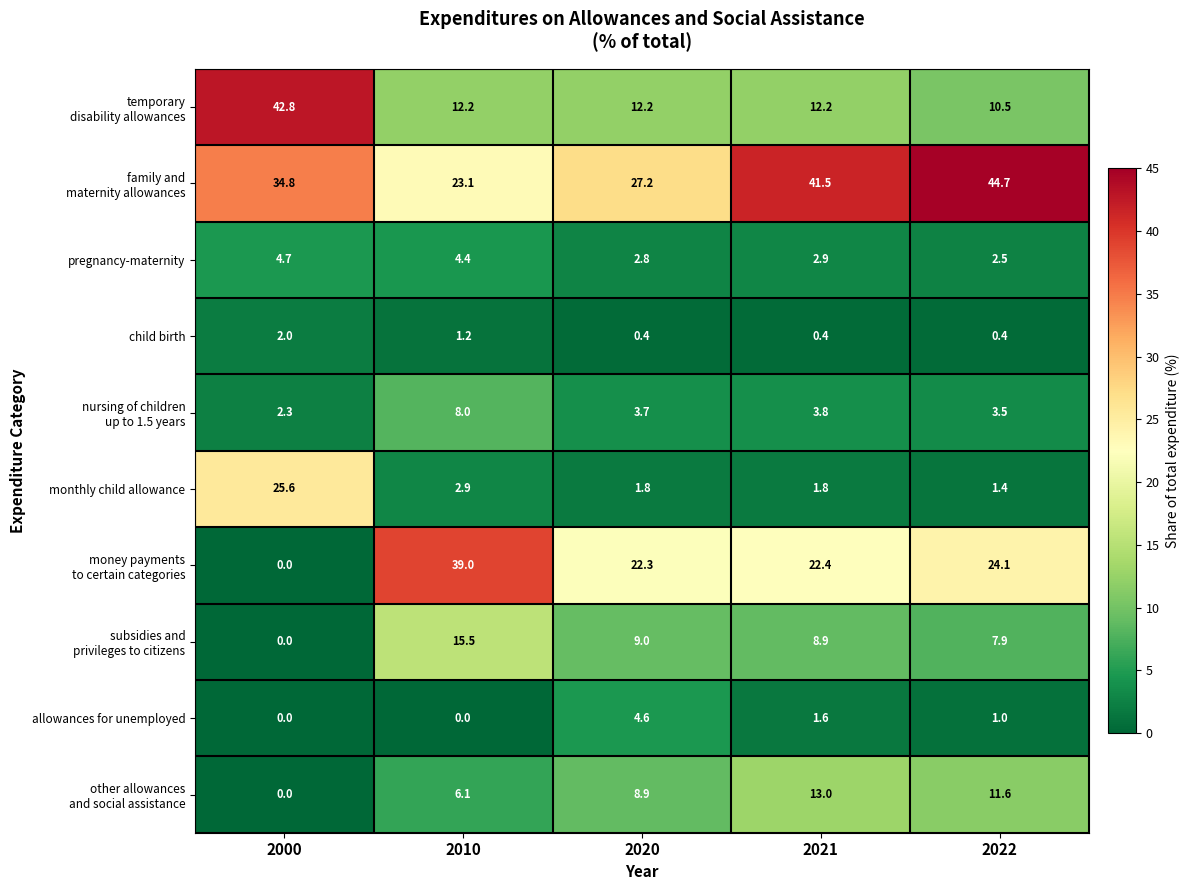

What is the spread (max minus min) of values at 2000?

42.8